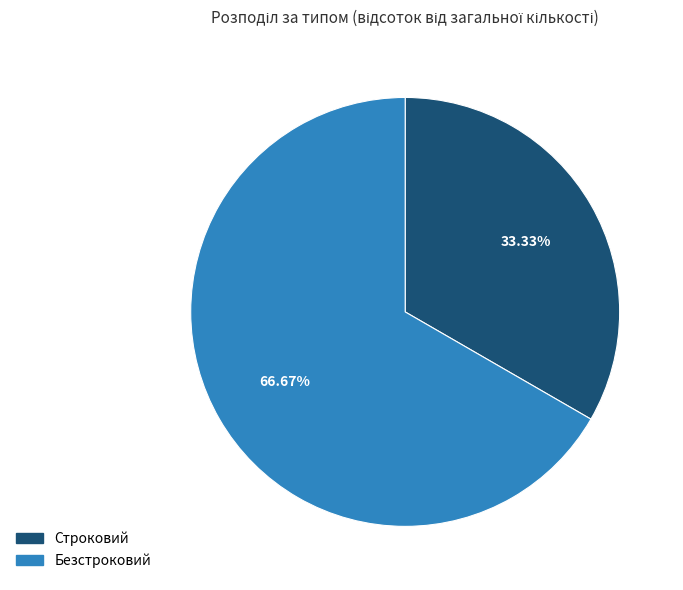

Combined, do Строковий and Безстроковий account for over 50%?

Yes